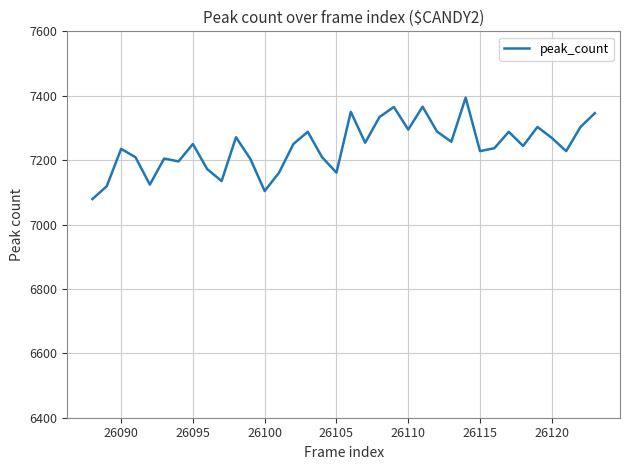

What is the minimum value shown in the chart?

7079